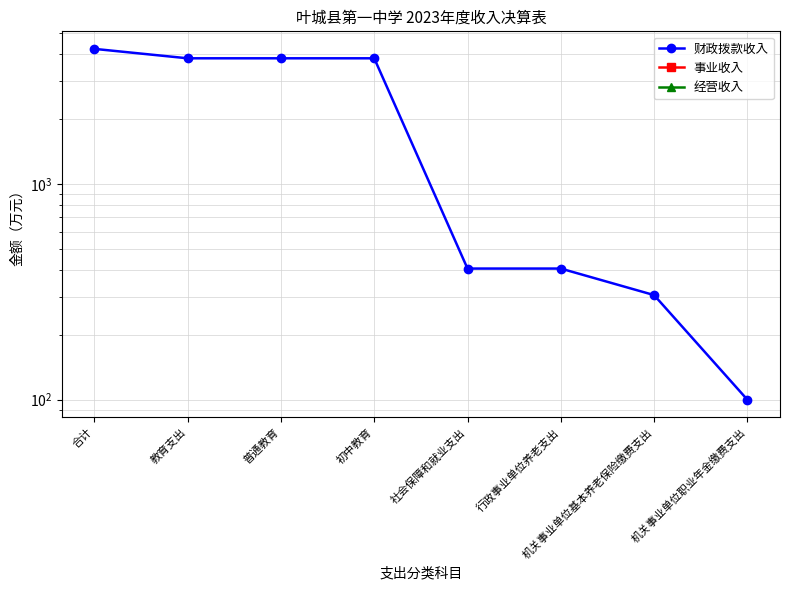

Reading left to right, list all the values displayed in this chart.

财政拨款收入: 合计=4232.2	教育支出=3826.8	普通教育=3826.8	初中教育=3826.8	社会保障和就业支出=405.4	行政事业单位养老支出=405.4	机关事业单位基本养老保险缴费支出=305.4	机关事业单位职业年金缴费支出=100.0
事业收入: 合计=0.0	教育支出=0.0	普通教育=0.0	初中教育=0.0	社会保障和就业支出=0.0	行政事业单位养老支出=0.0	机关事业单位基本养老保险缴费支出=0.0	机关事业单位职业年金缴费支出=0.0
经营收入: 合计=0.0	教育支出=0.0	普通教育=0.0	初中教育=0.0	社会保障和就业支出=0.0	行政事业单位养老支出=0.0	机关事业单位基本养老保险缴费支出=0.0	机关事业单位职业年金缴费支出=0.0